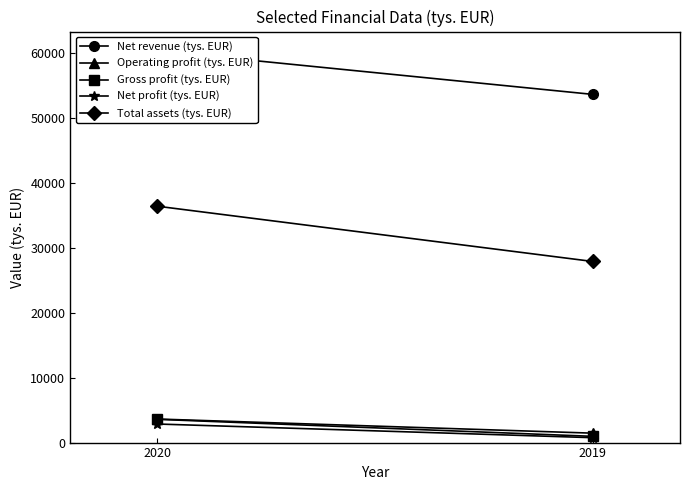

What is the total value across all series at 2020?

106735